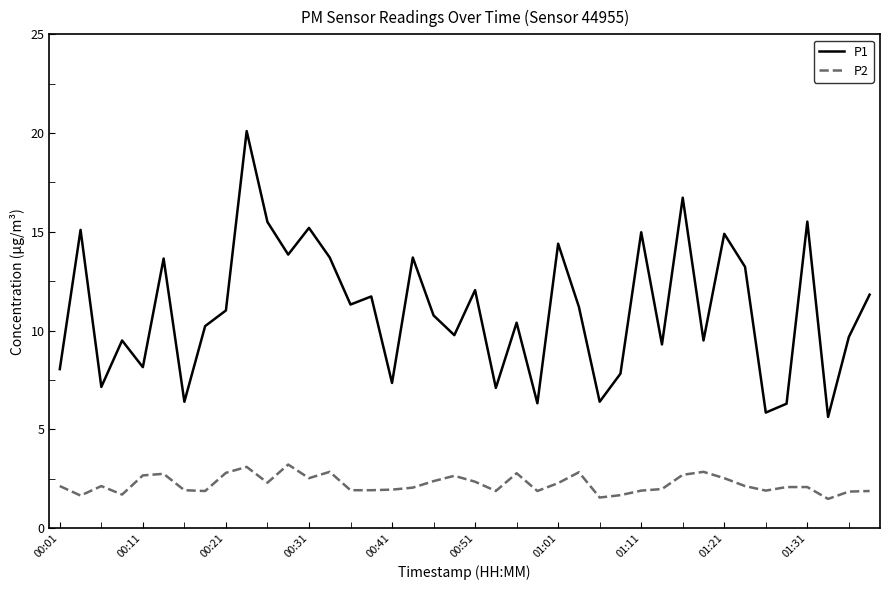

List the series in order of their peak value, highest first.

P1, P2